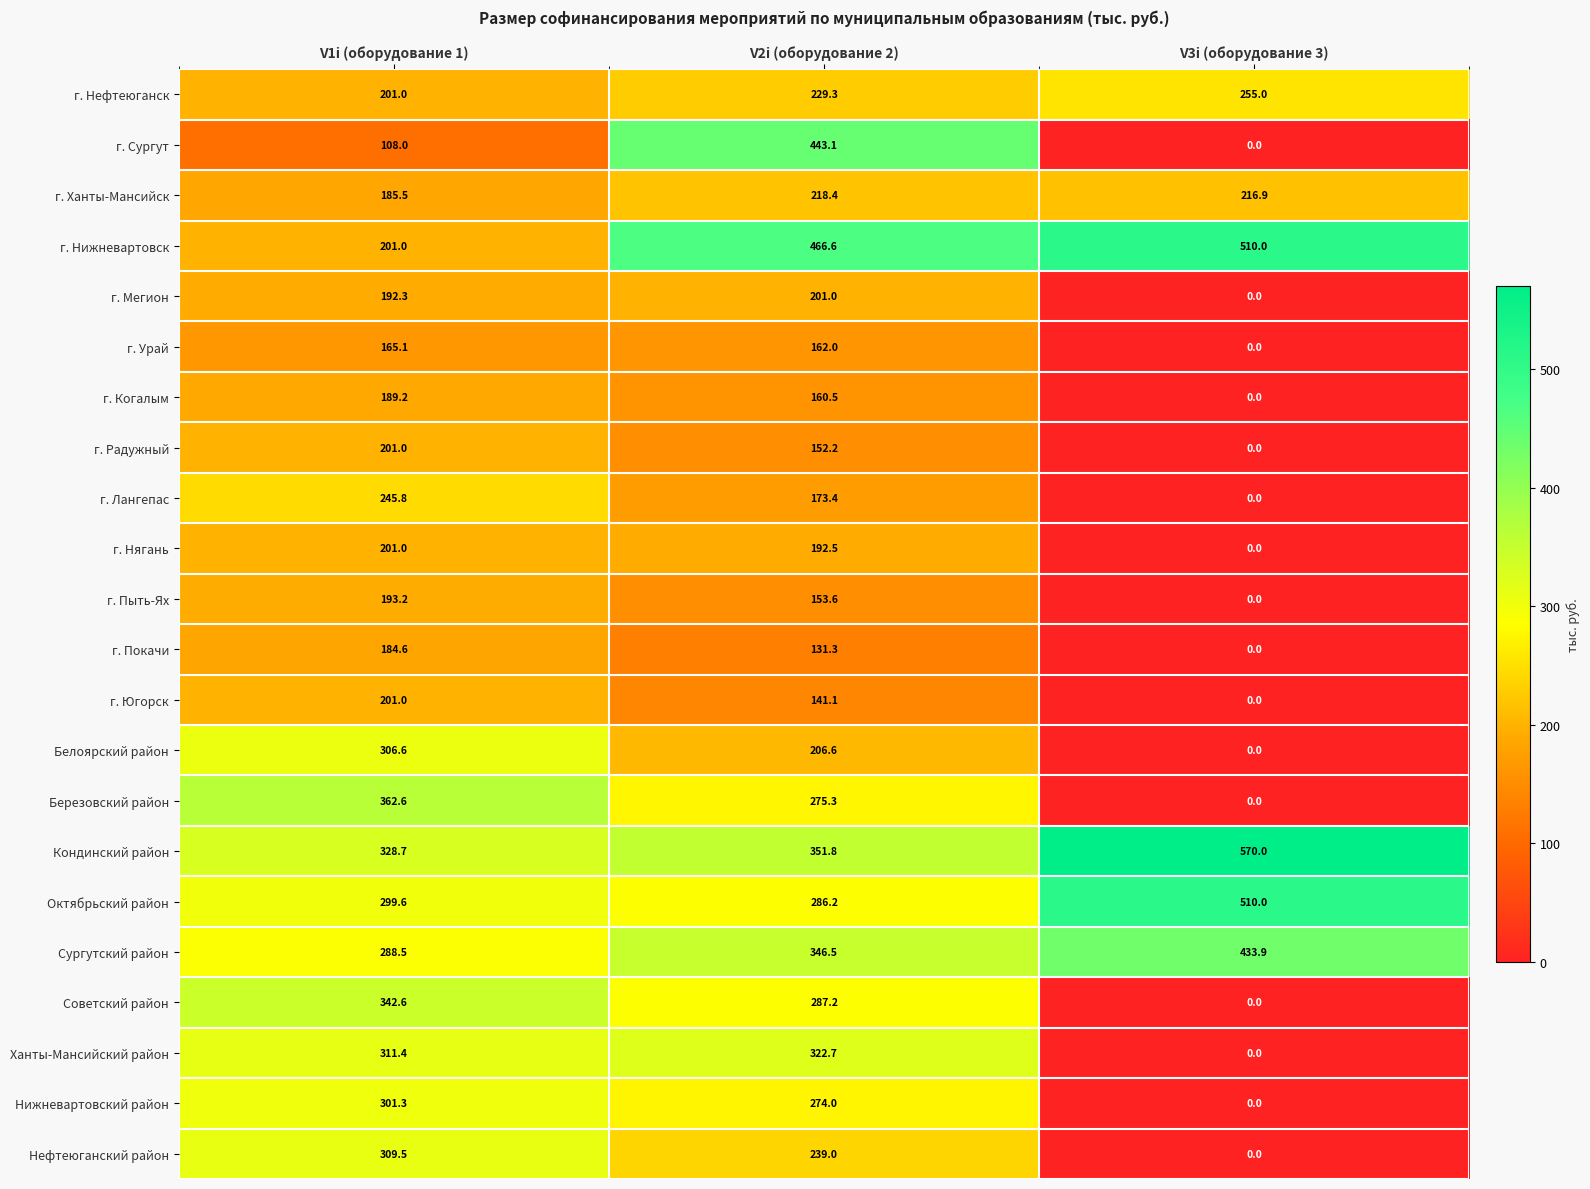

Is the value of Сургутский район at V2i (оборудование 2) greater than the value of Нижневартовский район at V3i (оборудование 3)?

Yes